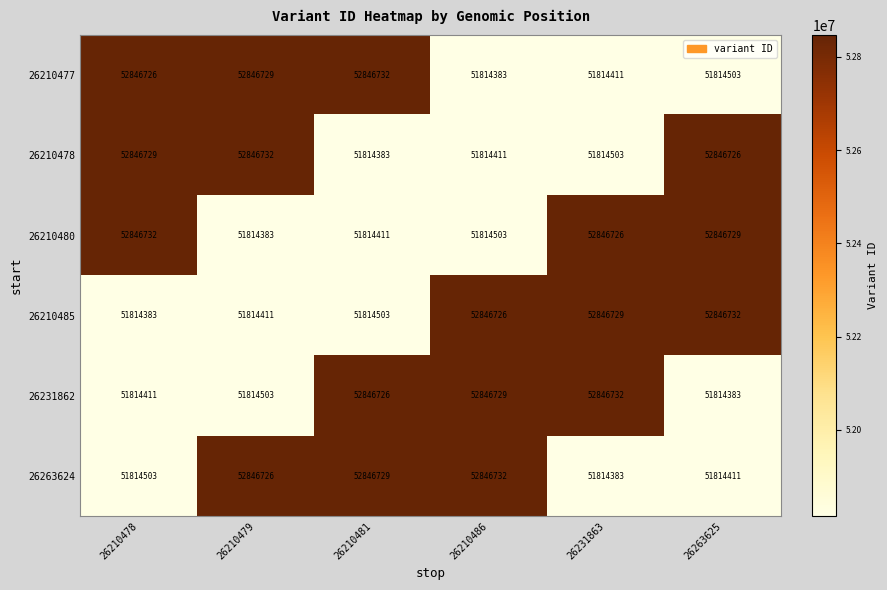

The value of 26210485 at 26210486 is 52846726. True or false?

True